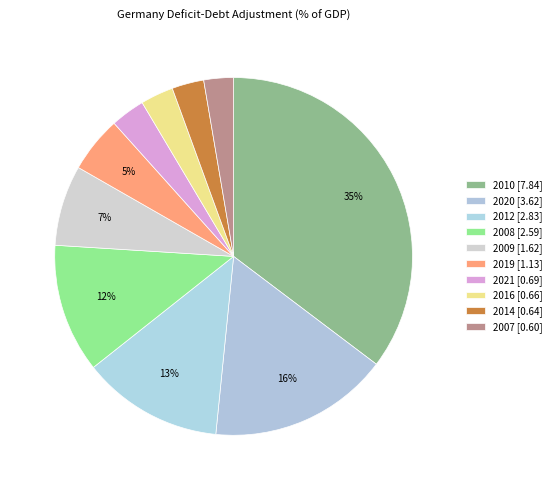

To the nearest percent, what is the average slice percentage?

10%